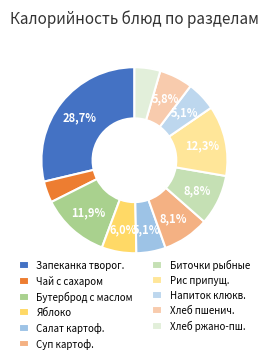

The запеканка из творога с джемом slice represents 14% of the pie. True or false?

False